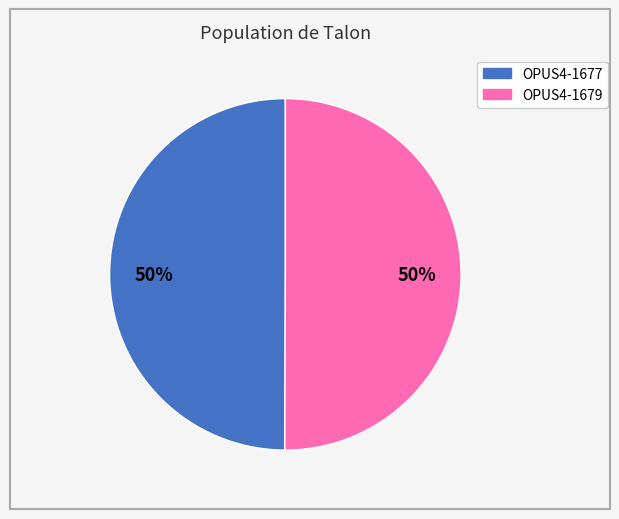

To the nearest percent, what is the combined percentage of OPUS4-1677 and OPUS4-1679?

100%